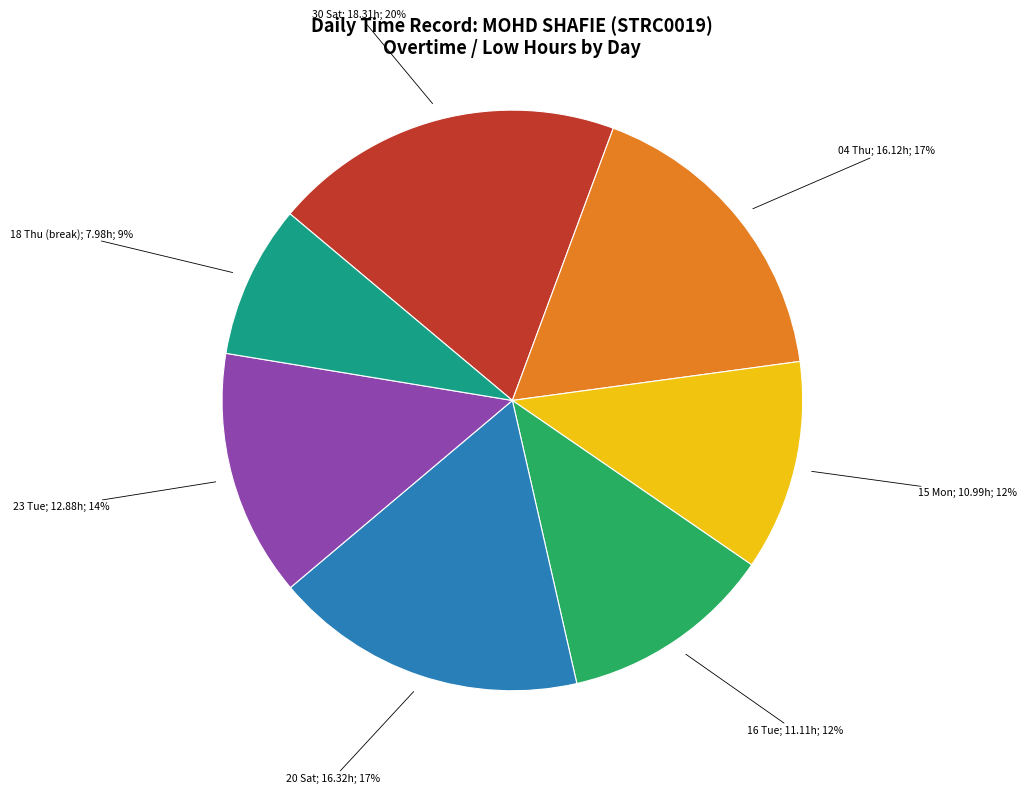

To the nearest percent, what is the difference between the largest and smallest slice percentages?

11%